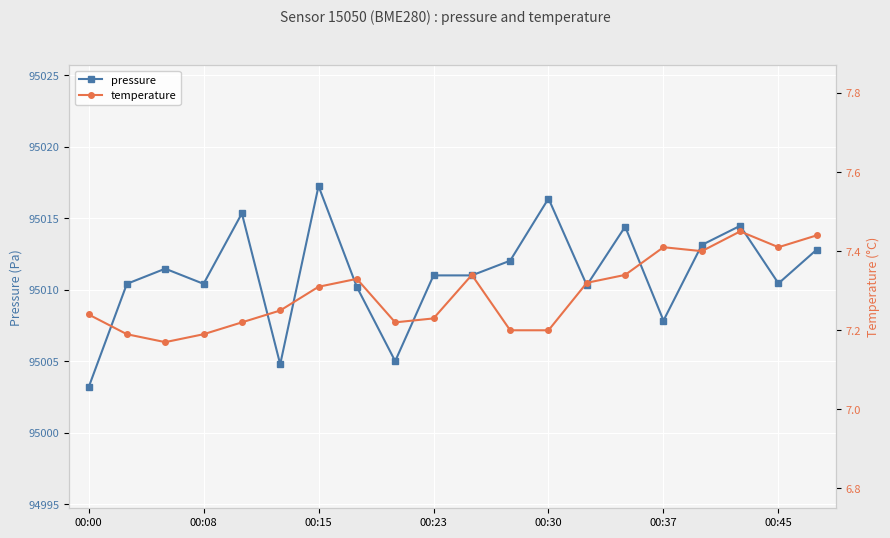

True or false: pressure and temperature intersect in this chart.

False